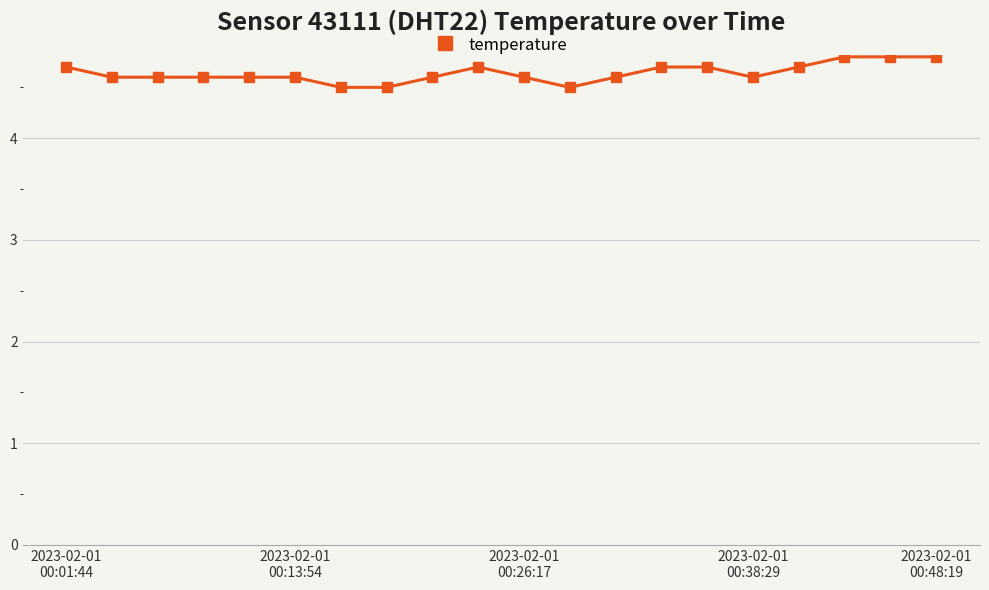

What is the value of the 2nd point from the left?

4.6